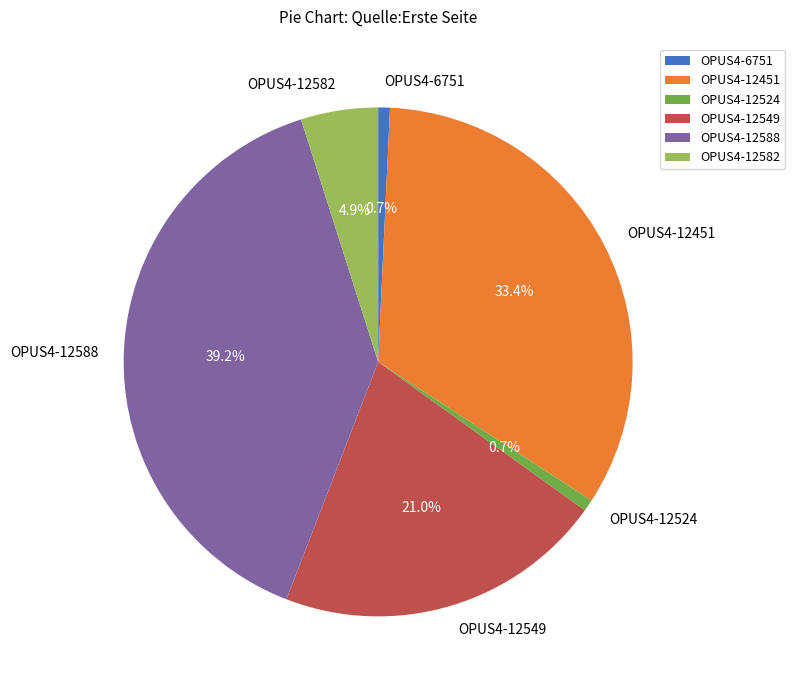

Combined, what portion of the pie is OPUS4-12582 and OPUS4-12524?

5.6%